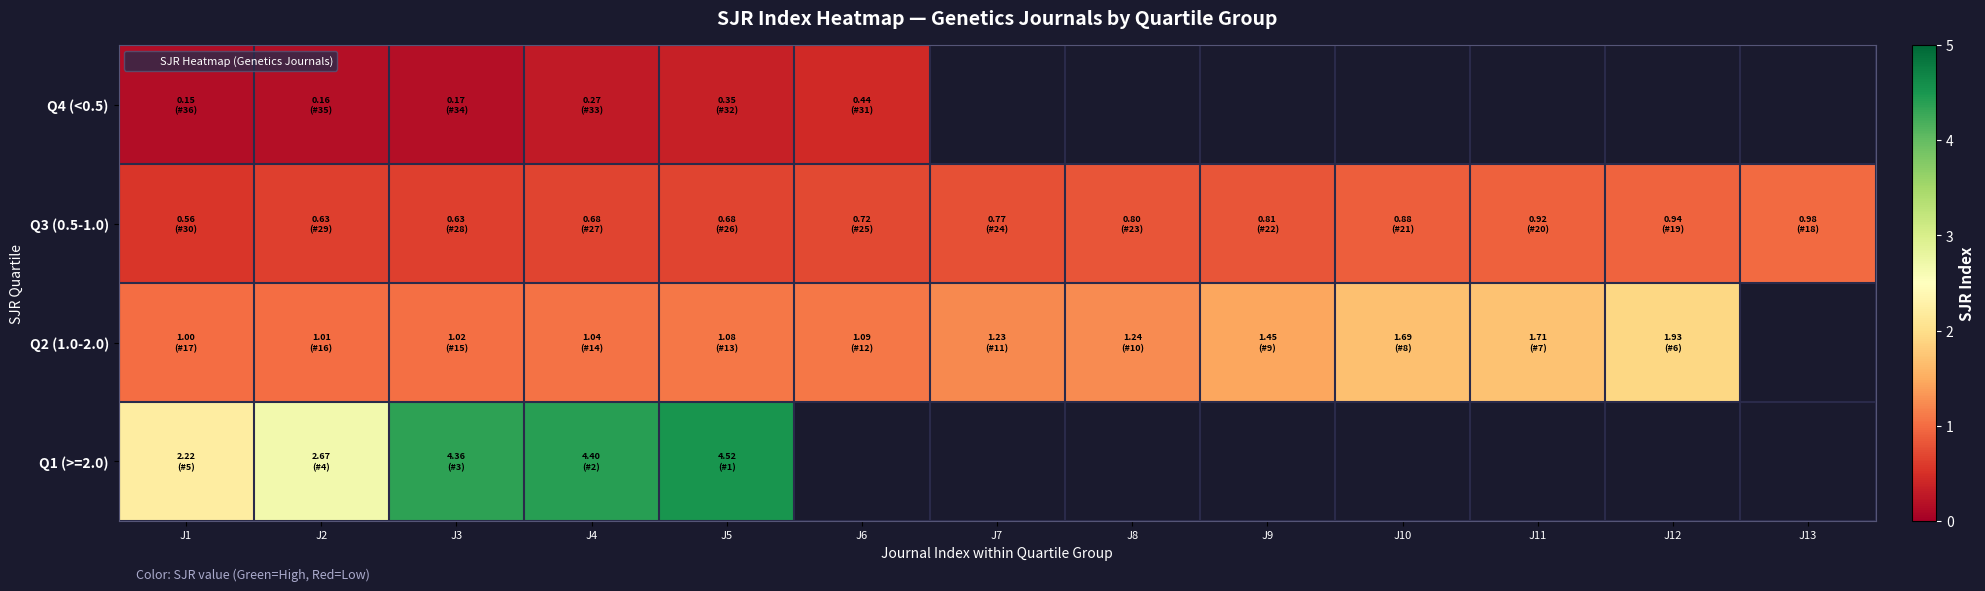

The value of Q1 (>=2.0) at J3 is 6.8. True or false?

False